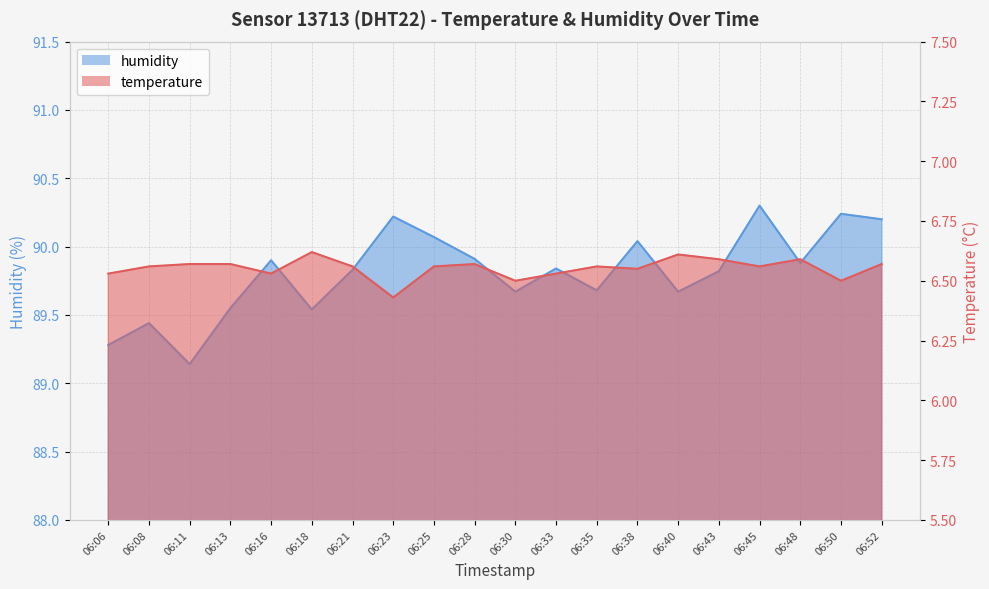

Does the chart have visible grid lines?

Yes